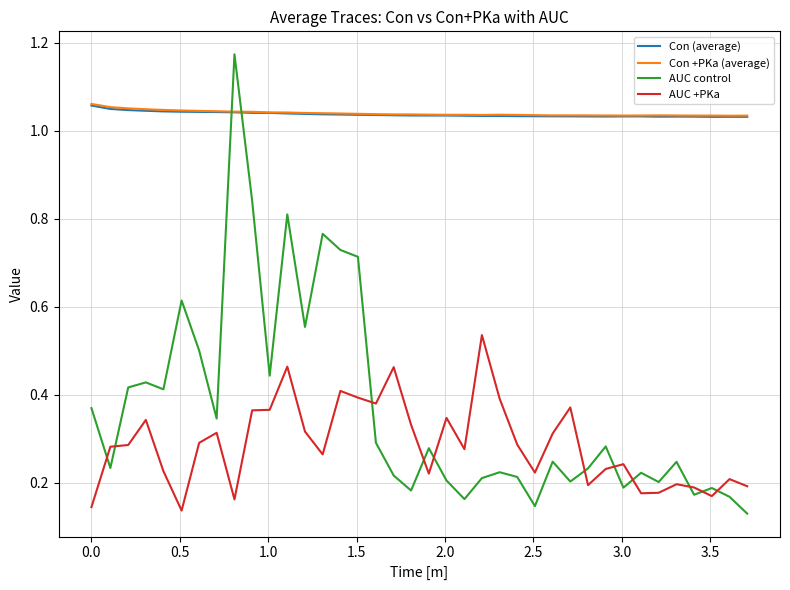

After their last crossing, which series has the higher values: Con (average) or AUC control?

Con (average)